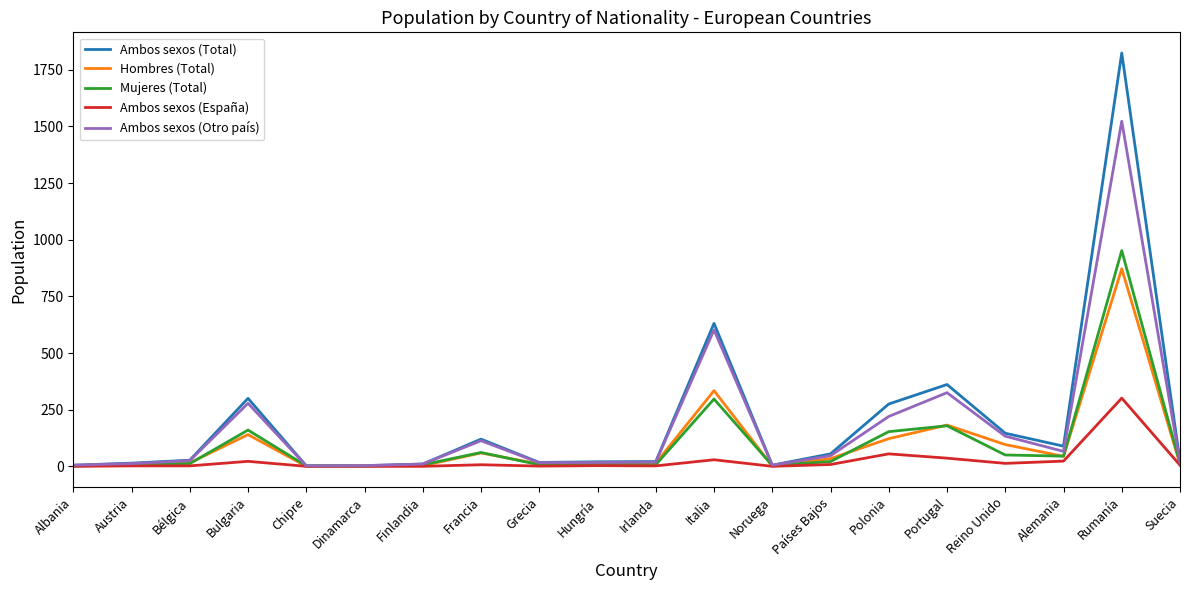

The value of Ambos sexos (Total) at Bulgaria is 300. True or false?

True